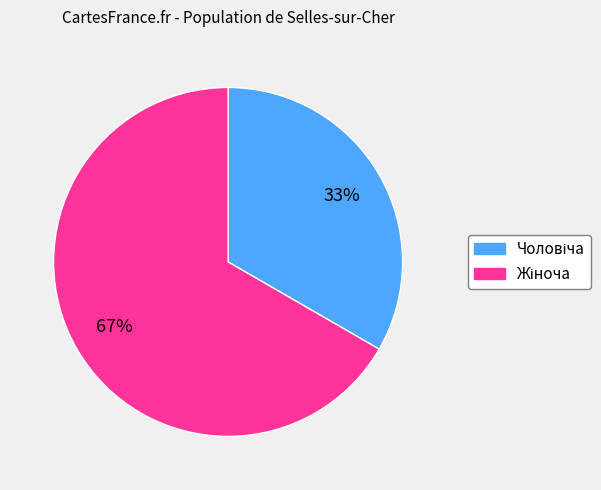

To the nearest percent, what is the average slice percentage?

50%